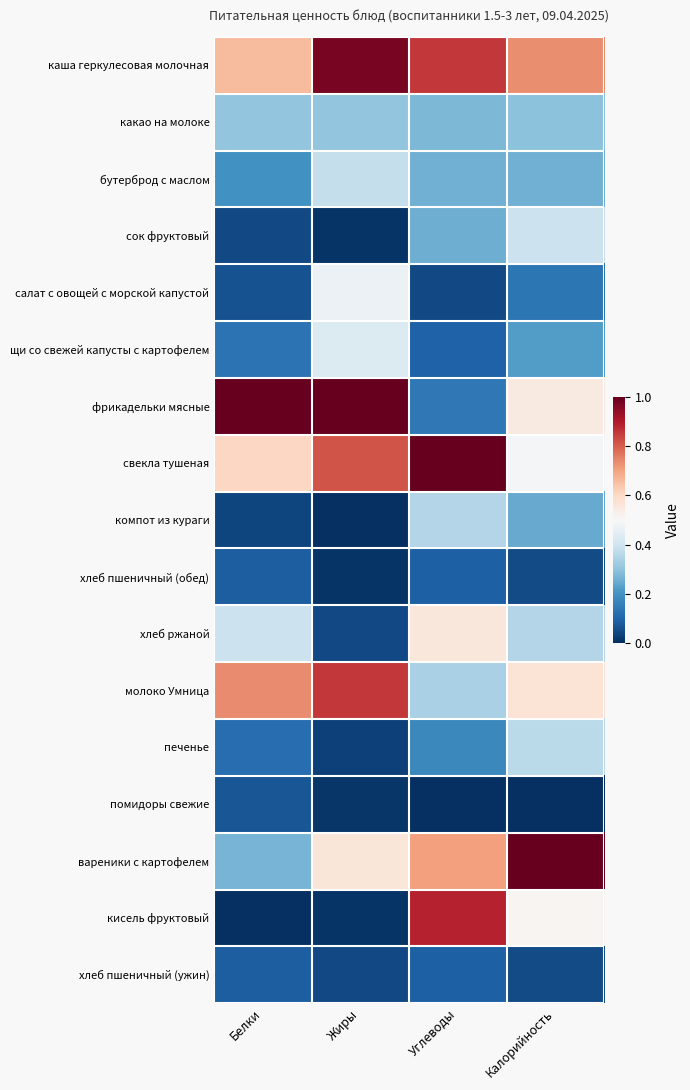

What is the total value across all series at Жиры?

6.0